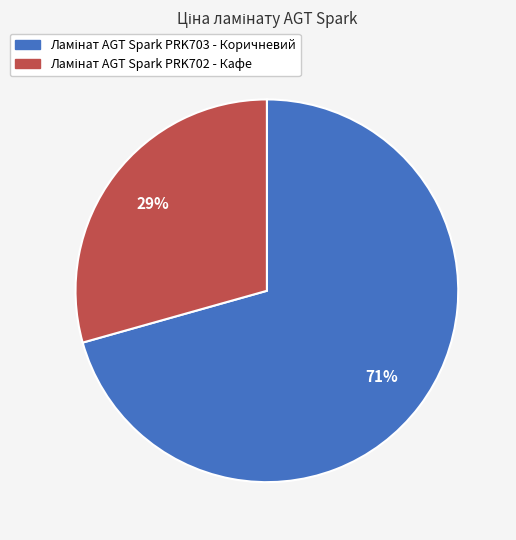

To the nearest percent, what is the average slice percentage?

50%